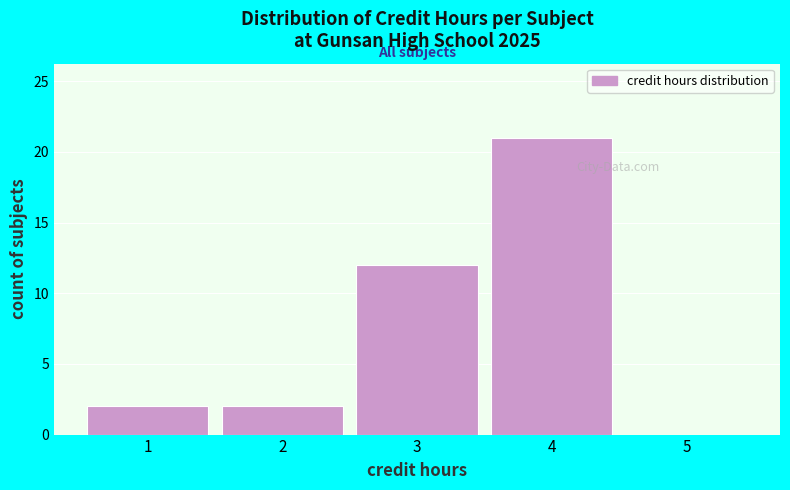

Reading left to right, list every bar in this chart as the range it spans on the x-axis followed by its height. The values are not printed on the chart, so give them approximately, as read against the axis.

0.5 to 1.5: 2
1.5 to 2.5: 2
2.5 to 3.5: 12
3.5 to 4.5: 21
4.5 to 5.5: 0